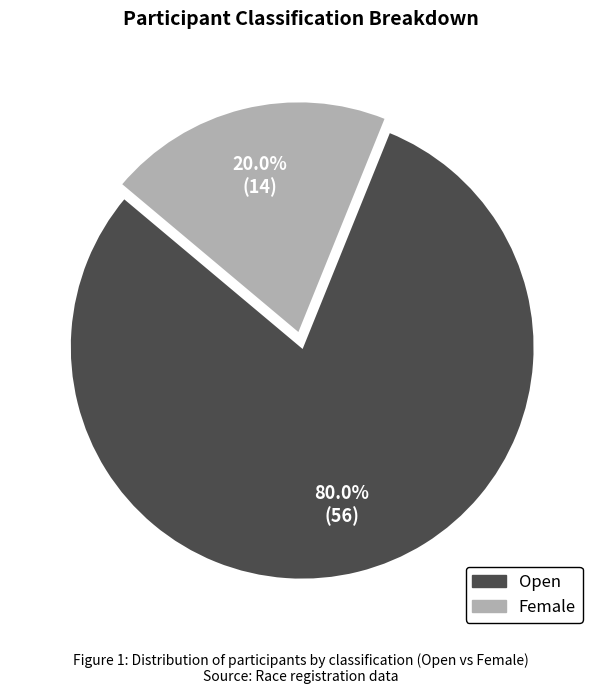

True or false: Open accounts for 80% of the total.

True